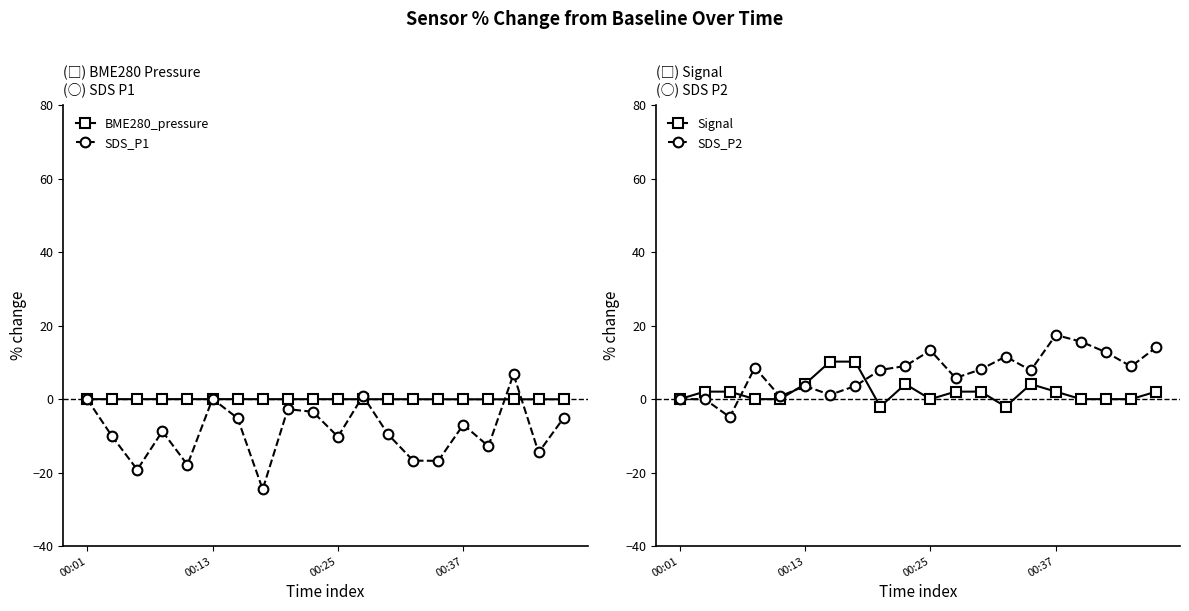

True or false: SDS_P2 has a value of 13.3 at 00:25.

True